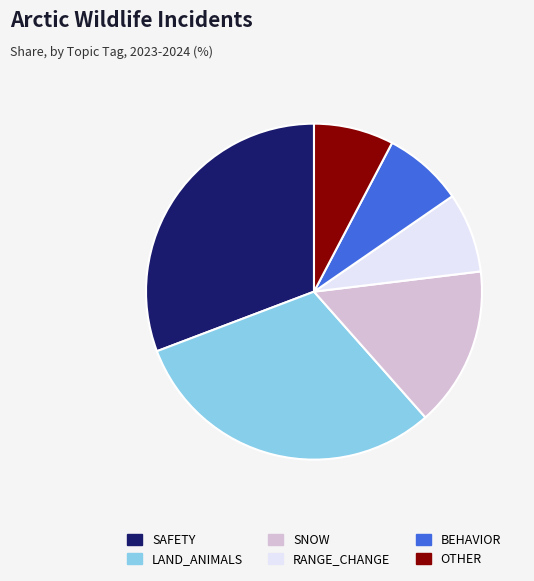

How many segments does this pie chart have?

6